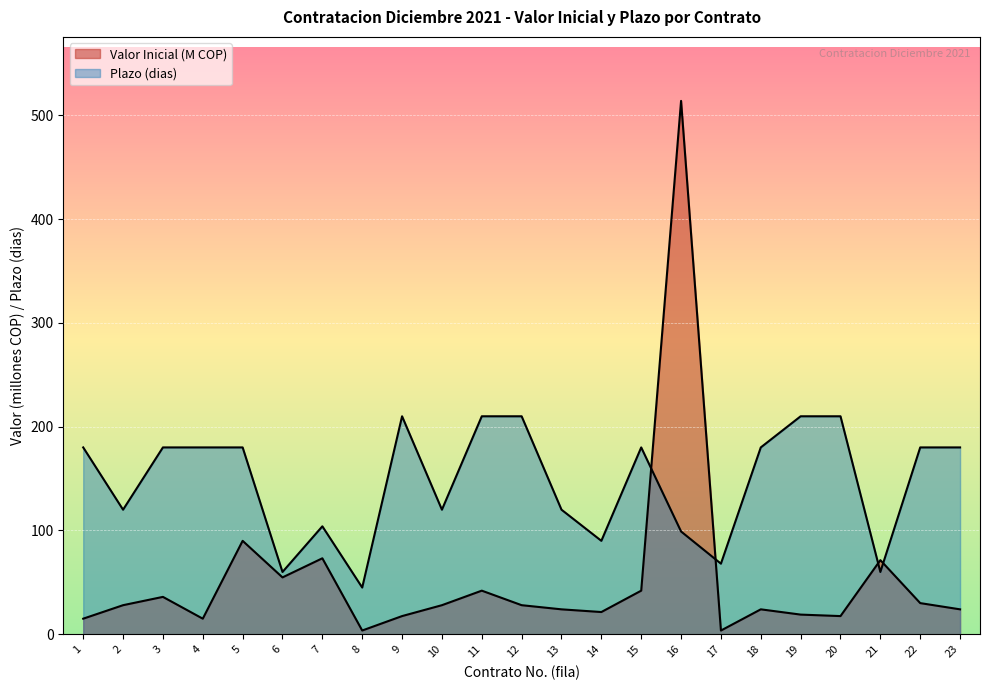

True or false: Plazo (dias) has more than 0 points higher than both neighbors.

True